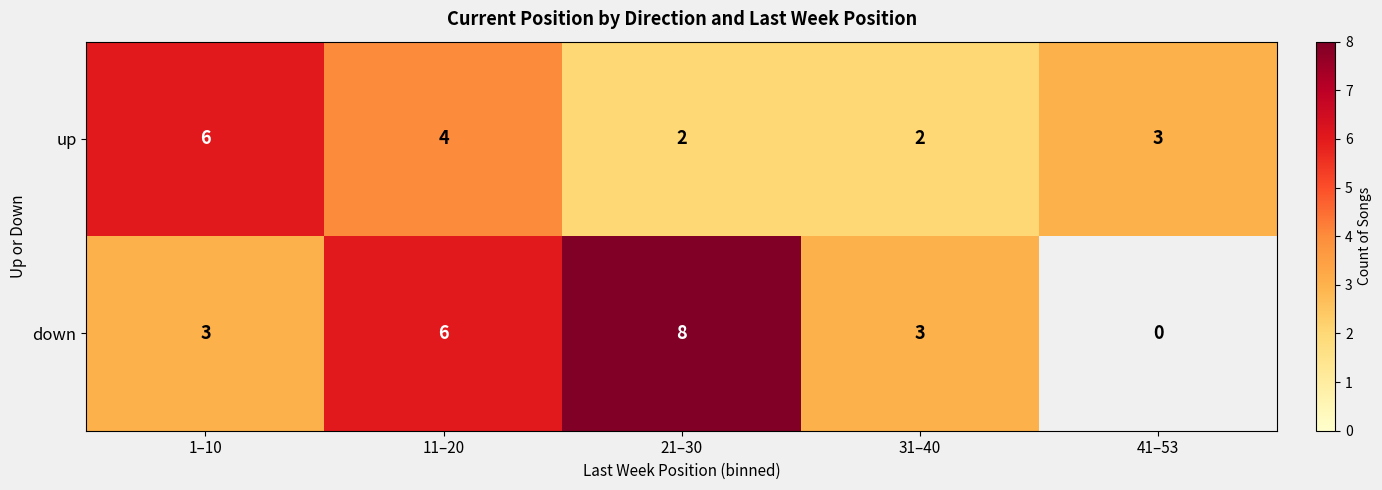

At how many categories does at least one series exceed 4?

3